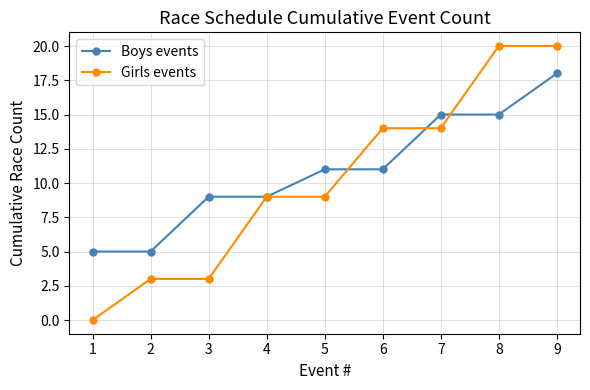

True or false: Boys events has a value of 6 at 6.

False